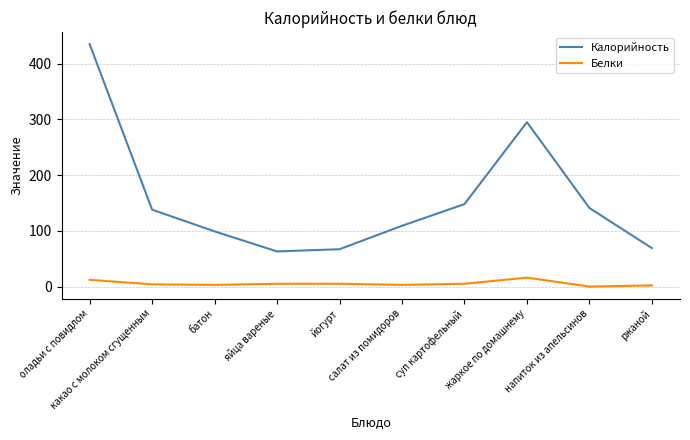

Which series has the widest spread of values?

Калорийность